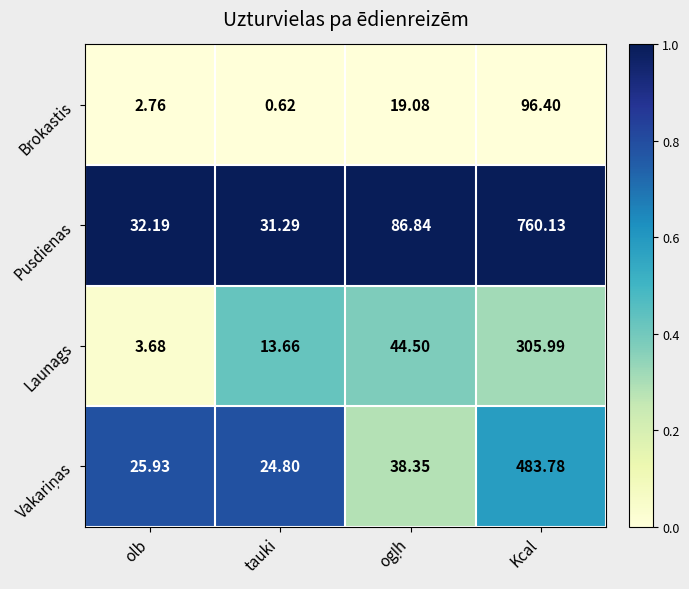

Which series has the largest range (max minus min)?

Pusdienas